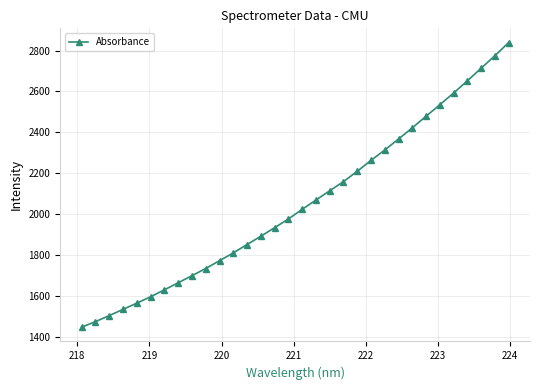

True or false: there are more than 2 points higher than both neighbors.

False